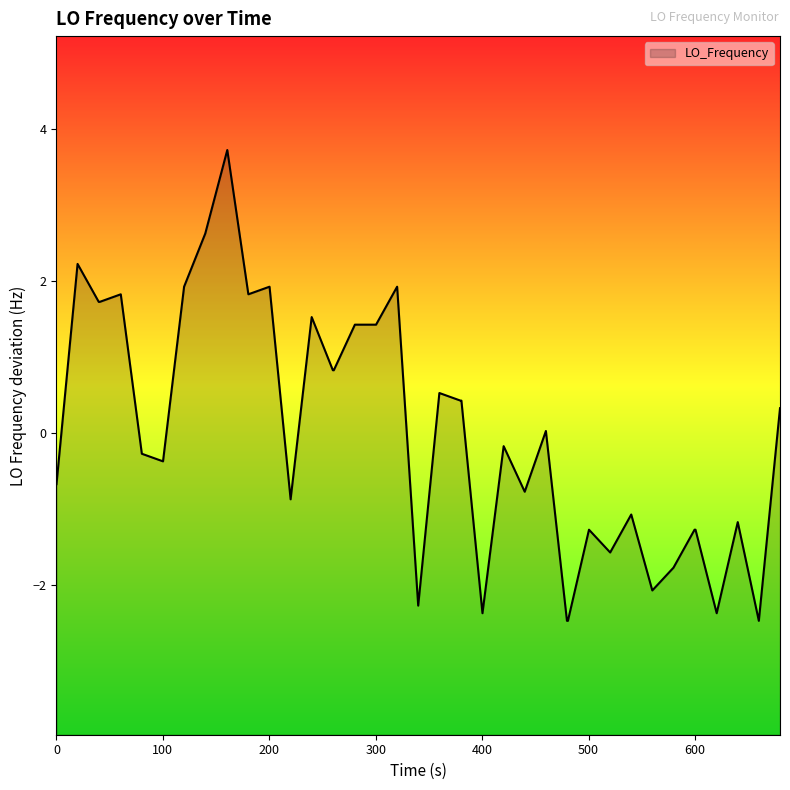

What is the difference between the maximum and minimum values?

6.2